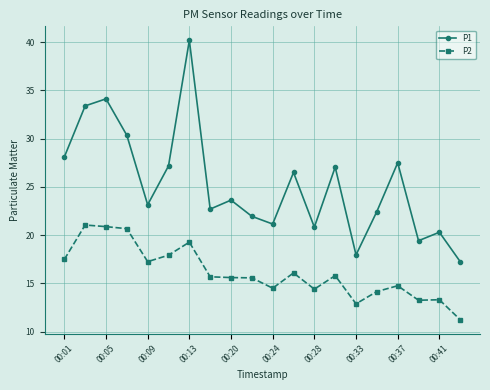

Which series has the widest spread of values?

P1